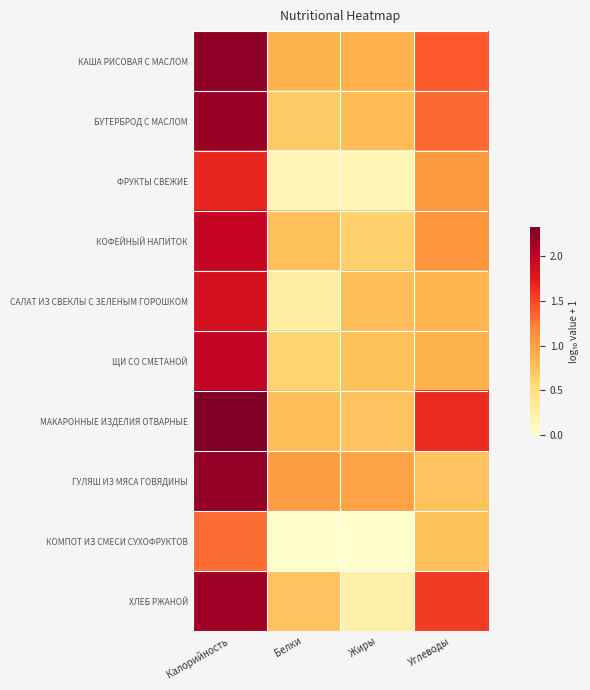

Which label corresponds to the smallest value in the chart?

Белки